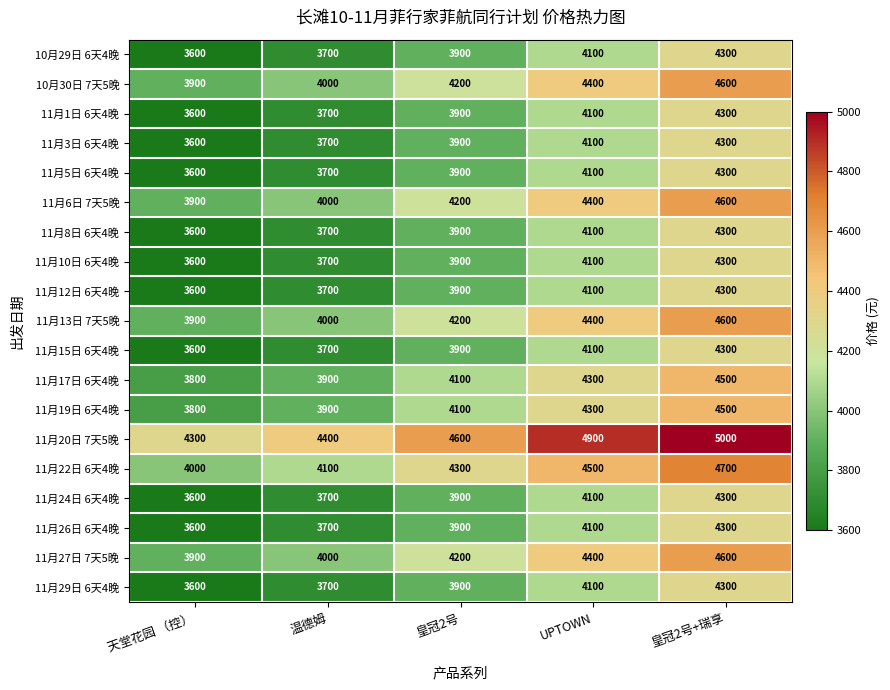

Count the number of data series in this chart.

19